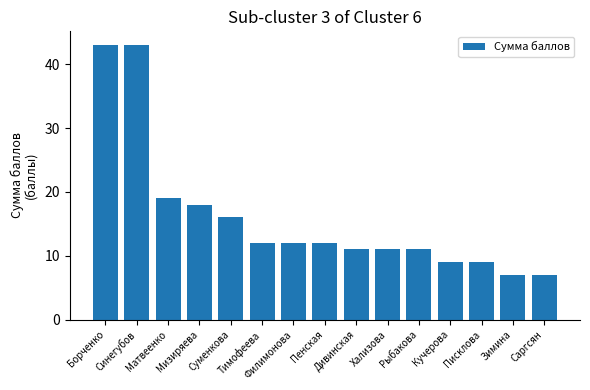

What is the maximum value shown in the chart?

43